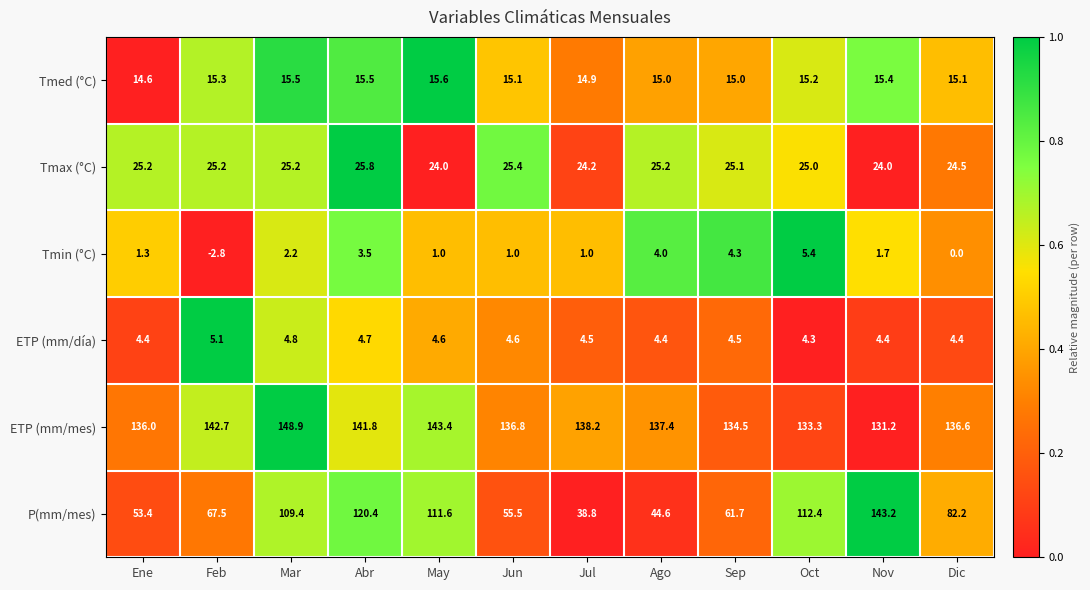

What is the maximum value shown in the chart?

148.9